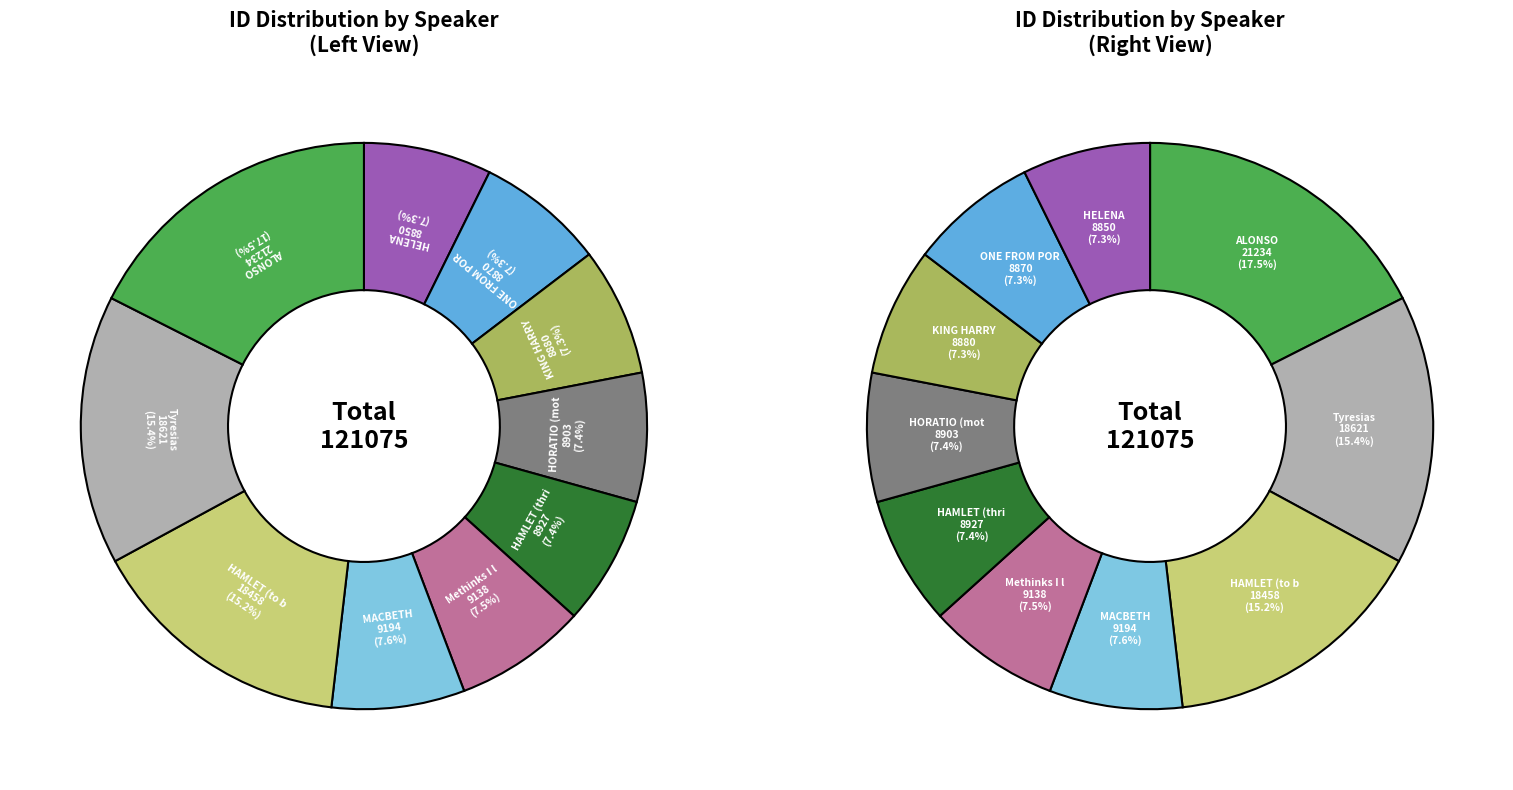

Which category has the biggest portion of the pie?

ALONSO